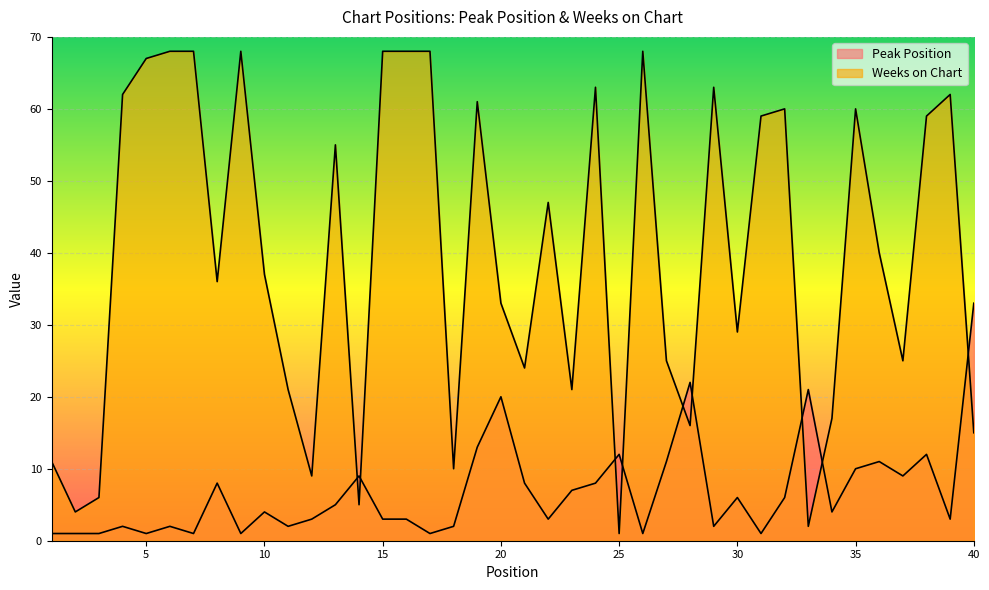

After their last crossing, which series has the higher values: Weeks on Chart or Peak Position?

Peak Position